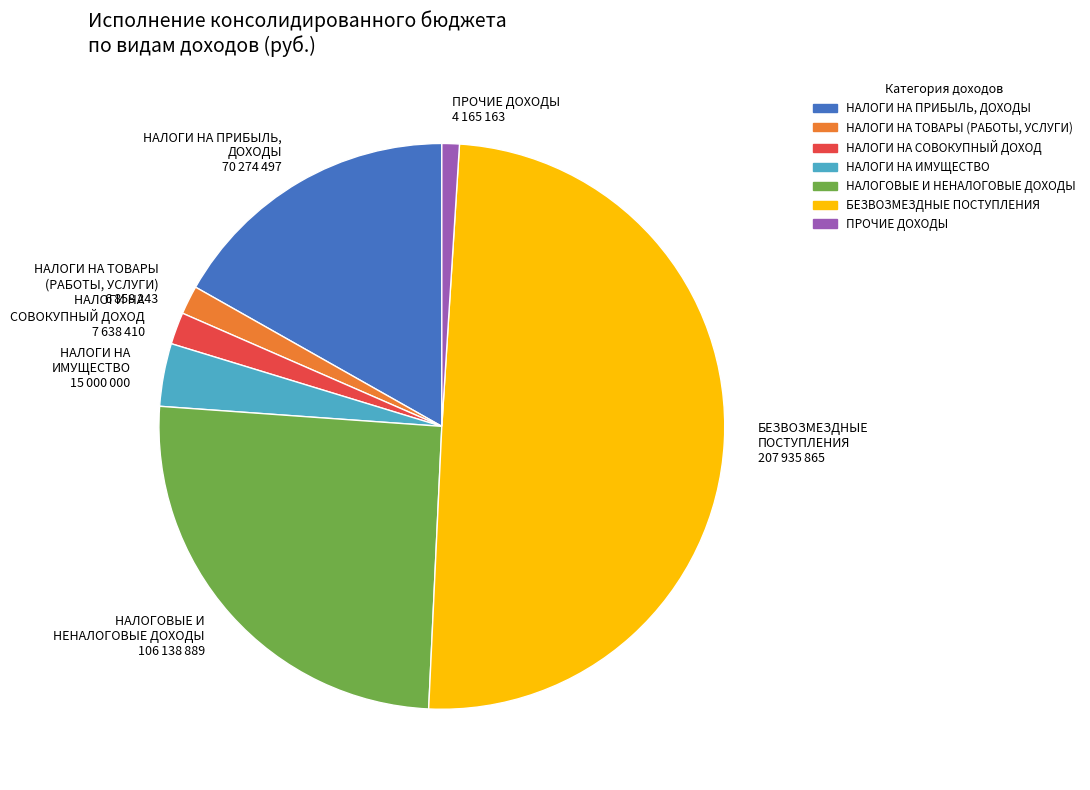

Rank the categories by value from lowest to highest.

ПРОЧИЕ ДОХОДЫ, НАЛОГИ НА ТОВАРЫ (РАБОТЫ, УСЛУГИ), НАЛОГИ НА СОВОКУПНЫЙ ДОХОД, НАЛОГИ НА ИМУЩЕСТВО, НАЛОГИ НА ПРИБЫЛЬ, ДОХОДЫ, НАЛОГОВЫЕ И НЕНАЛОГОВЫЕ ДОХОДЫ, БЕЗВОЗМЕЗДНЫЕ ПОСТУПЛЕНИЯ